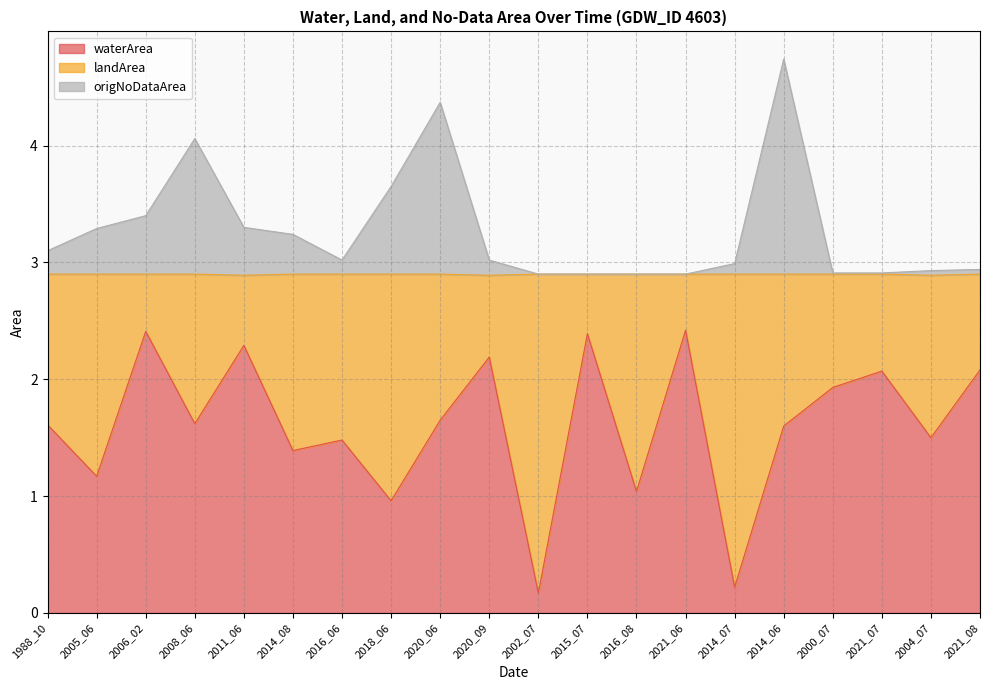

What is the minimum value shown in the chart?

0.2